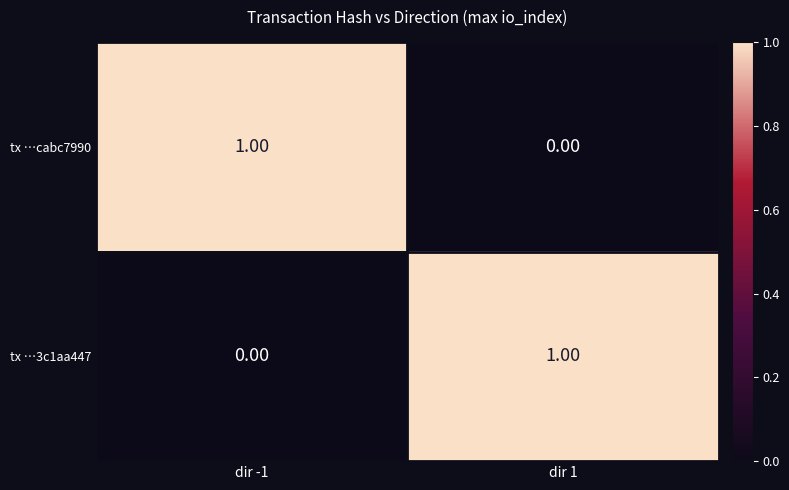

Count the number of data series in this chart.

2